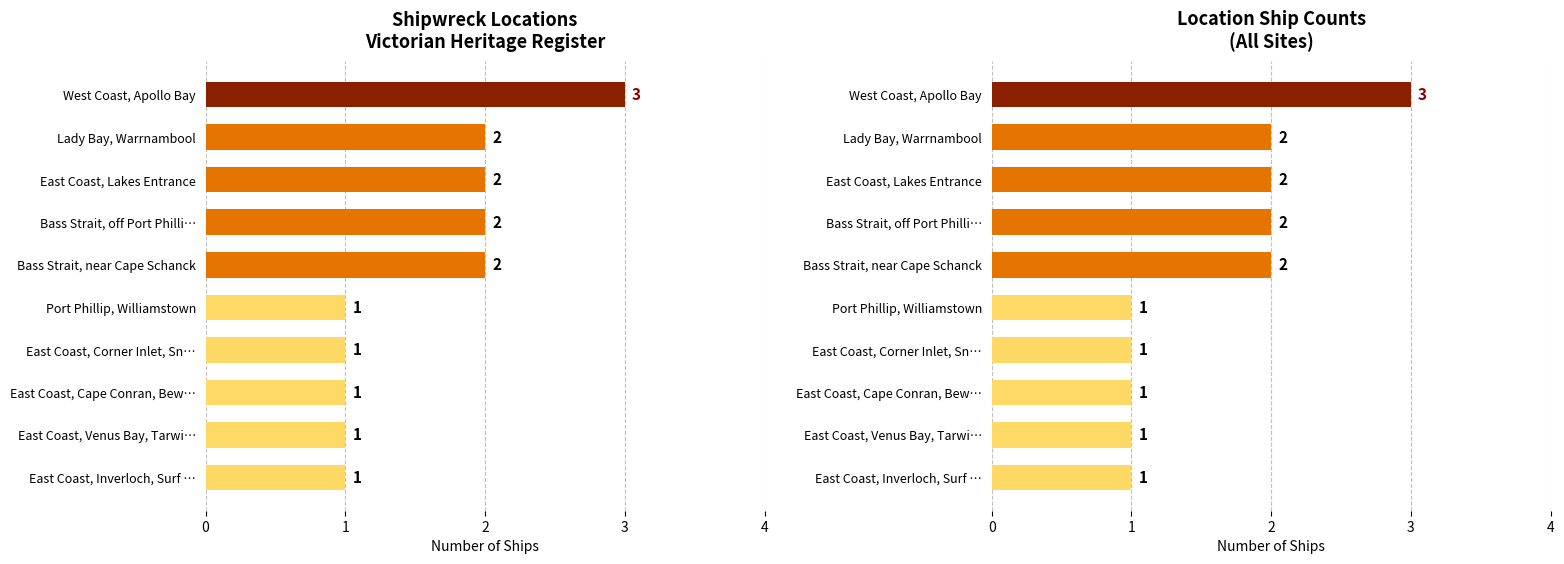

What is the label of the 6th bar from the right?

Bass Strait, near Cape Schanck